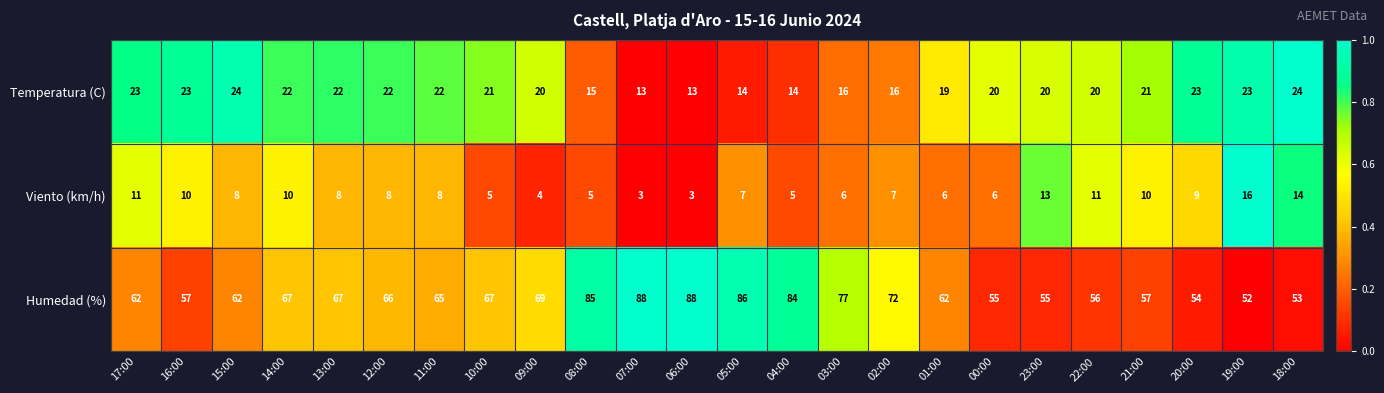

True or false: Viento (km/h) has a value of 8 at 15:00.

True